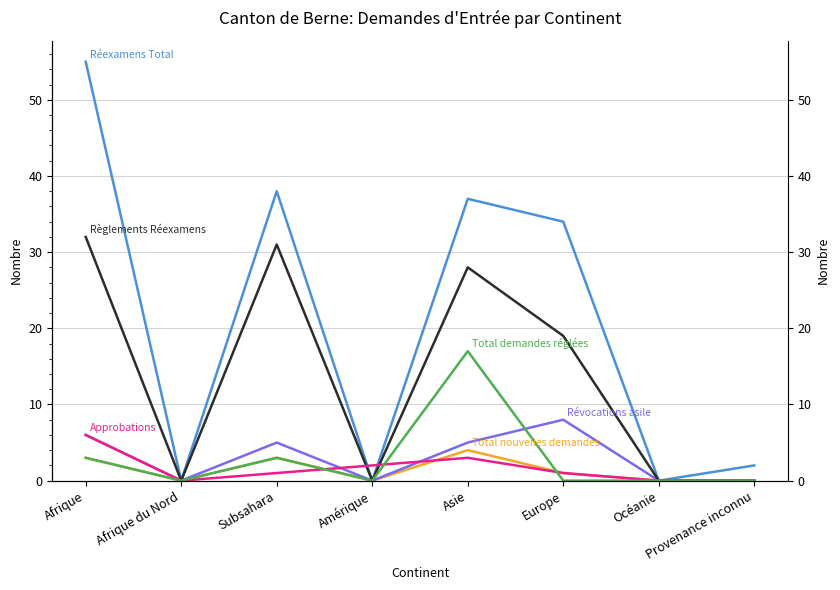

The value of Total nouvelles demandes at Asie is 2. True or false?

False